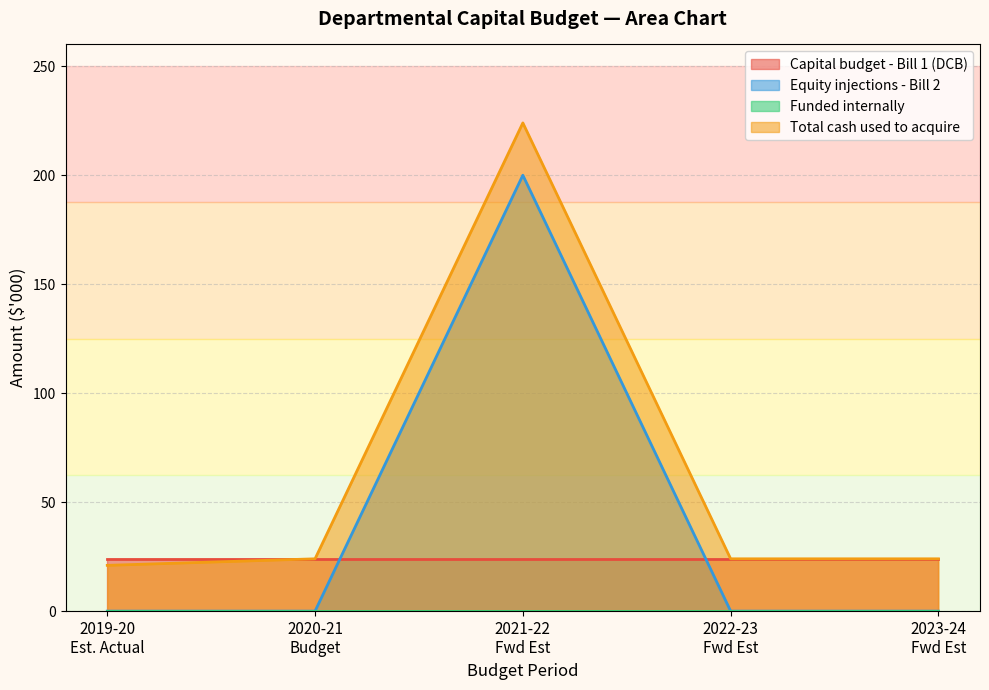

Which category has the highest value across all series?

Total acquisitions